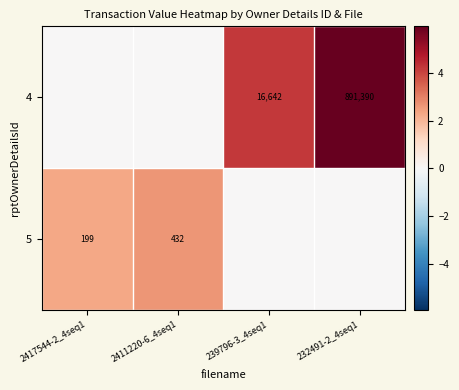

The 4 series shows 305439 at 232491-2_4seq1. True or false?

False